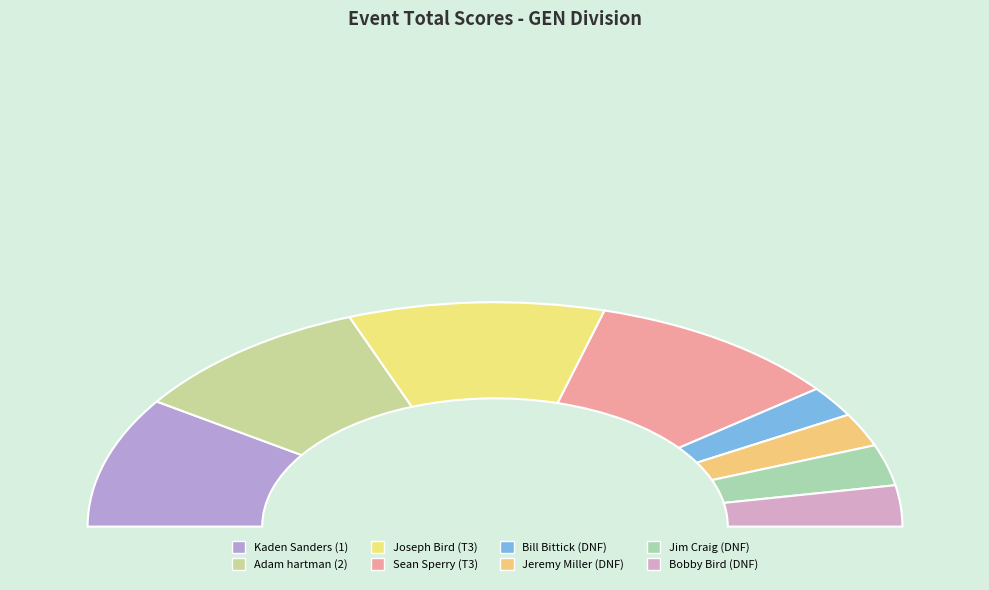

To the nearest percent, what portion does Kaden Sanders (1) represent?

19%